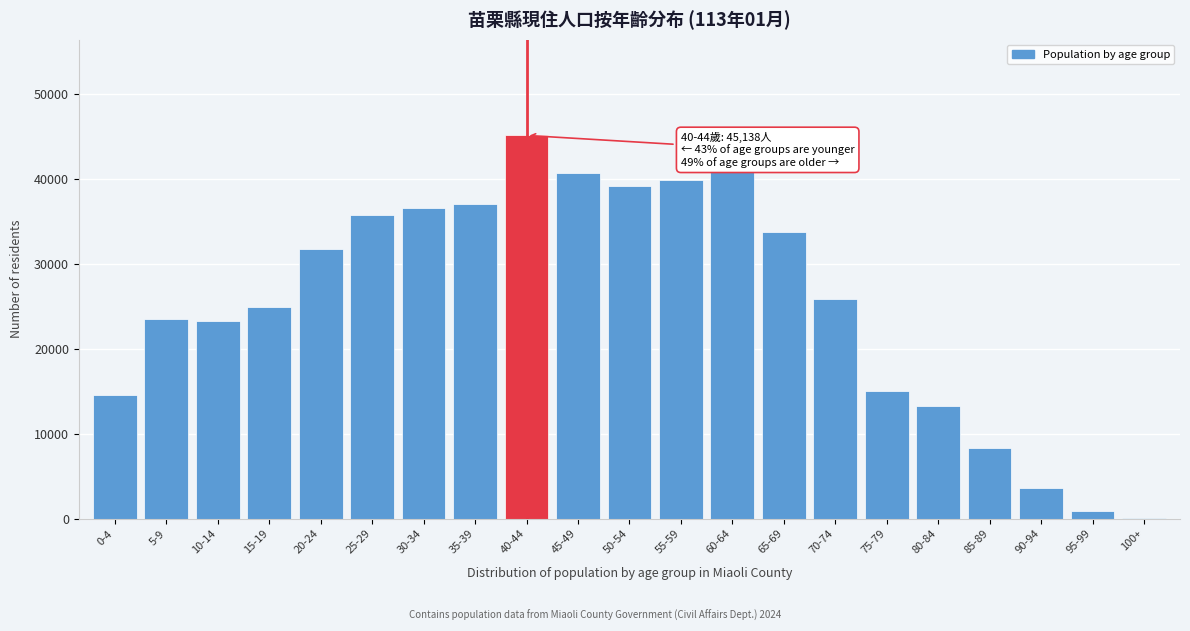

Reading left to right, extract all data points from this chart.

0-4=14554	5-9=23480	10-14=23245	15-19=24942	20-24=31771	25-29=35800	30-34=36549	35-39=37025	40-44=45138	45-49=40727	50-54=39189	55-59=39862	60-64=41285	65-69=33733	70-74=25866	75-79=15045	80-84=13279	85-89=8308	90-94=3574	95-99=952	100+=108